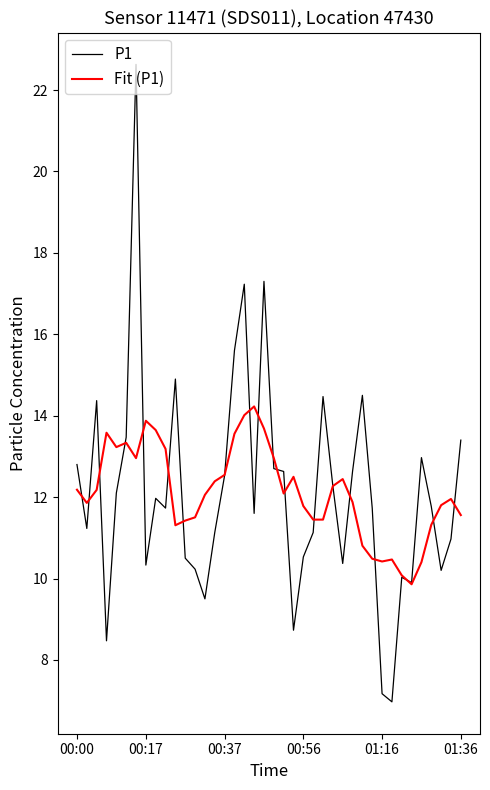

Which series has the largest range (max minus min)?

P1